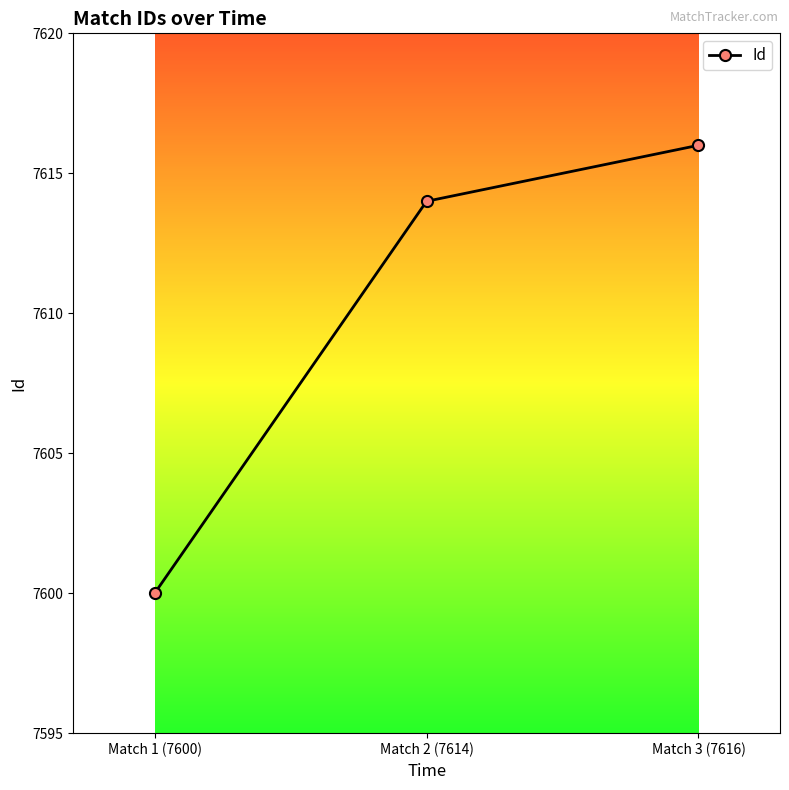

How many values are between 7600 and 7616?

3